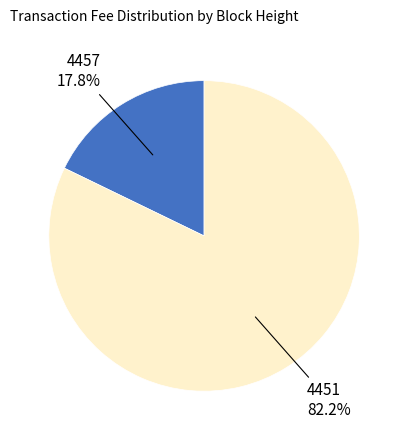

Rank the categories by value from highest to lowest.

4451, 4457